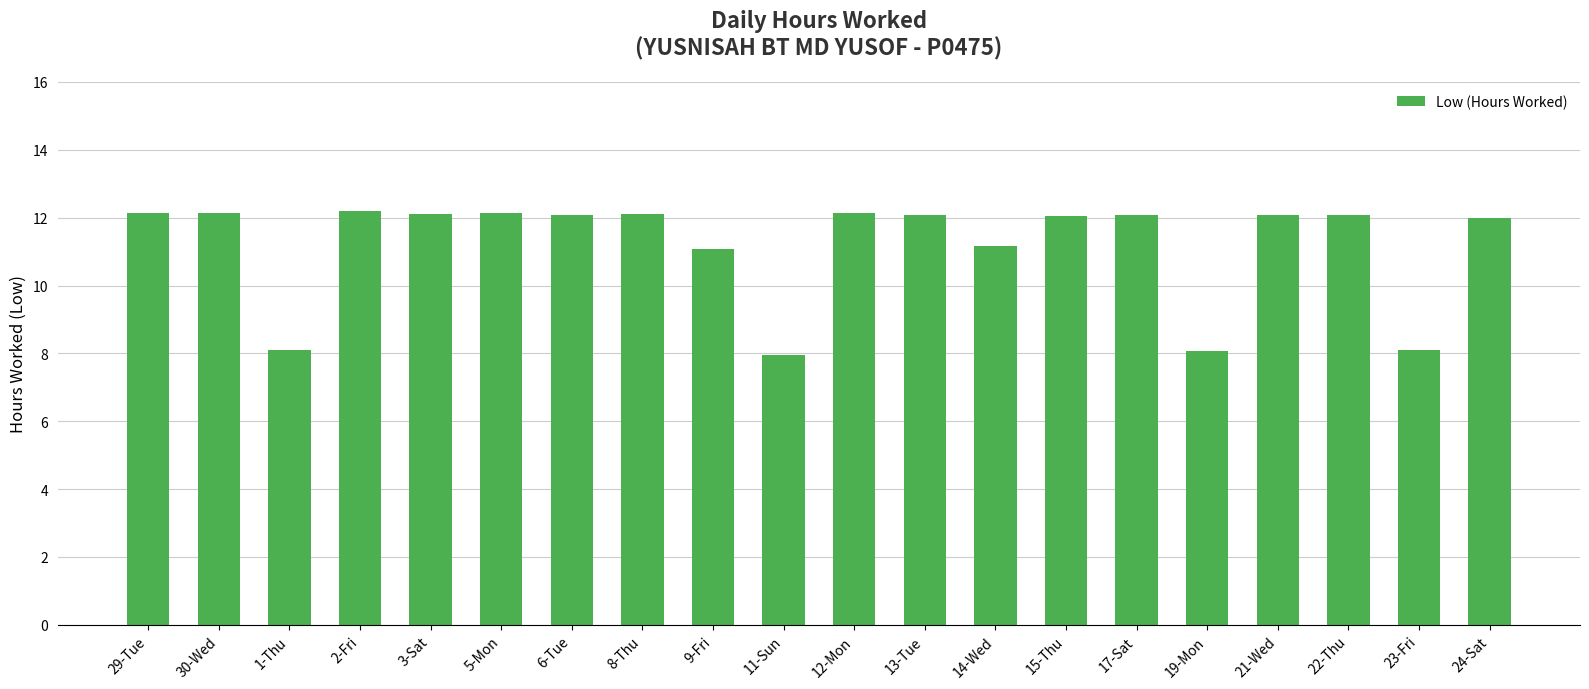

The chart shows a value of 12.2 at 2-Fri. True or false?

True